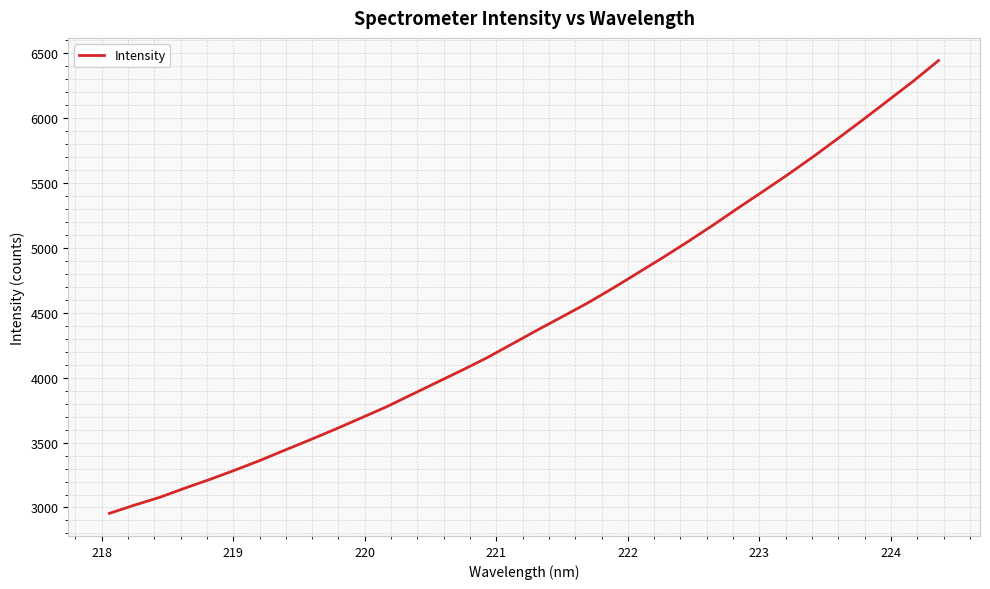

What is the difference between the second highest and second lowest values?

3267.4